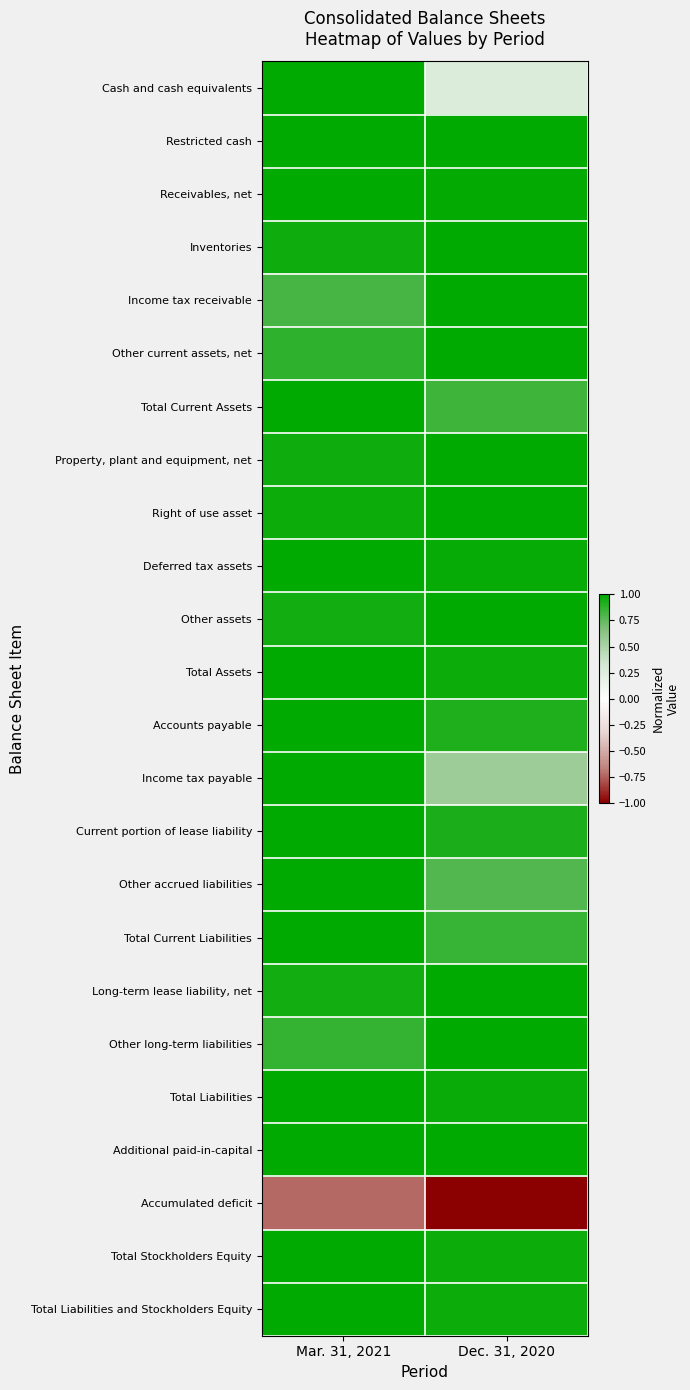

Reading left to right, what are all the values shown in this chart?

Cash and cash equivalents: Mar. 31, 2021=1.0	Dec. 31, 2020=0.3
Restricted cash: Mar. 31, 2021=1.0	Dec. 31, 2020=1.0
Receivables, net: Mar. 31, 2021=1.0	Dec. 31, 2020=1.0
Inventories: Mar. 31, 2021=1.0	Dec. 31, 2020=1.0
Income tax receivable: Mar. 31, 2021=0.8	Dec. 31, 2020=1.0
Other current assets, net: Mar. 31, 2021=0.9	Dec. 31, 2020=1.0
Total Current Assets: Mar. 31, 2021=1.0	Dec. 31, 2020=0.8
Property, plant and equipment, net: Mar. 31, 2021=1.0	Dec. 31, 2020=1.0
Right of use asset: Mar. 31, 2021=1.0	Dec. 31, 2020=1.0
Deferred tax assets: Mar. 31, 2021=1.0	Dec. 31, 2020=1.0
Other assets: Mar. 31, 2021=0.9	Dec. 31, 2020=1.0
Total Assets: Mar. 31, 2021=1.0	Dec. 31, 2020=1.0
Accounts payable: Mar. 31, 2021=1.0	Dec. 31, 2020=0.9
Income tax payable: Mar. 31, 2021=1.0	Dec. 31, 2020=0.6
Current portion of lease liability: Mar. 31, 2021=1.0	Dec. 31, 2020=0.9
Other accrued liabilities: Mar. 31, 2021=1.0	Dec. 31, 2020=0.8
Total Current Liabilities: Mar. 31, 2021=1.0	Dec. 31, 2020=0.9
Long-term lease liability, net: Mar. 31, 2021=0.9	Dec. 31, 2020=1.0
Other long-term liabilities: Mar. 31, 2021=0.9	Dec. 31, 2020=1.0
Total Liabilities: Mar. 31, 2021=1.0	Dec. 31, 2020=1.0
Additional paid-in-capital: Mar. 31, 2021=1.0	Dec. 31, 2020=1.0
Accumulated deficit: Mar. 31, 2021=-0.7	Dec. 31, 2020=-1.0
Total Stockholders Equity: Mar. 31, 2021=1.0	Dec. 31, 2020=1.0
Total Liabilities and Stockholders Equity: Mar. 31, 2021=1.0	Dec. 31, 2020=1.0